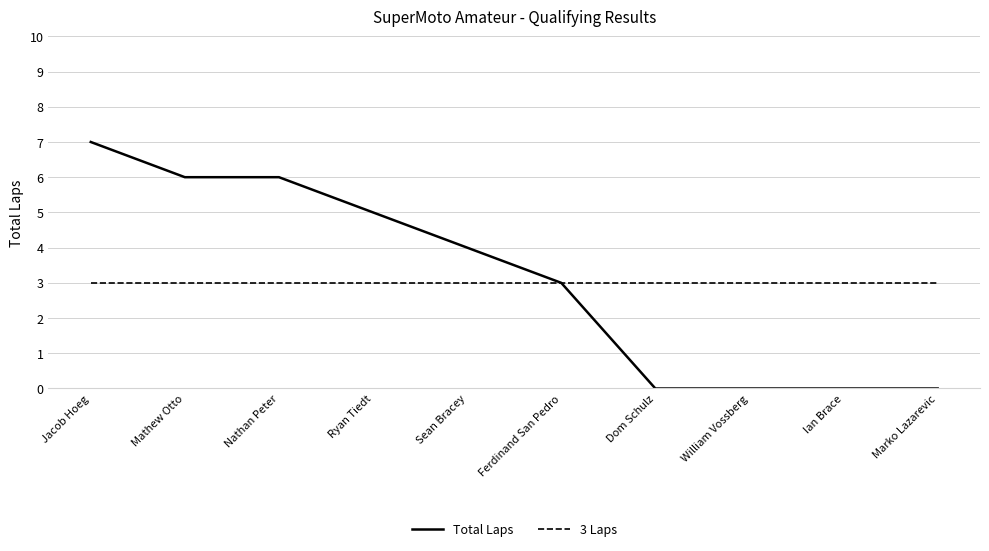

What position from the left is Ian Brace?

9